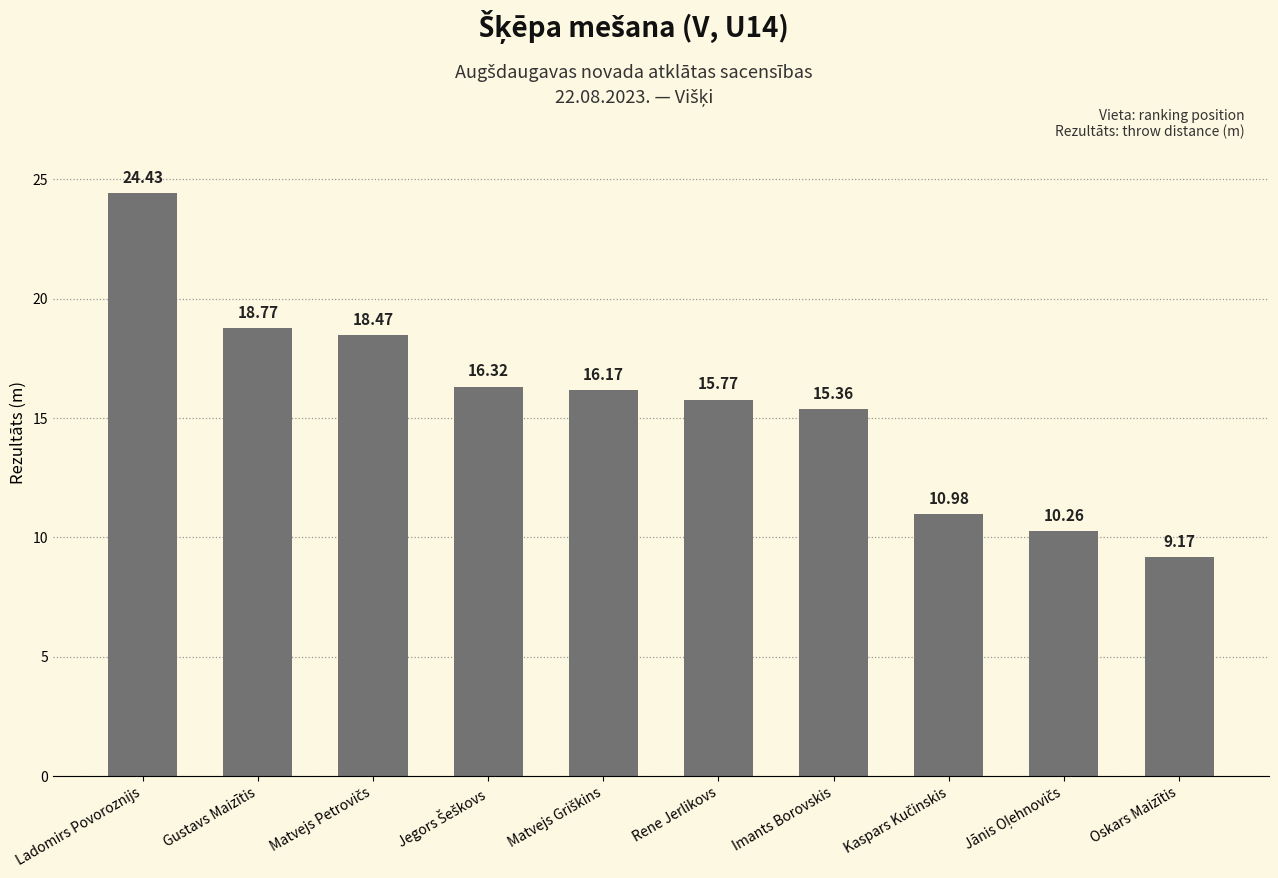

What is the difference between the second highest and minimum values?

9.6